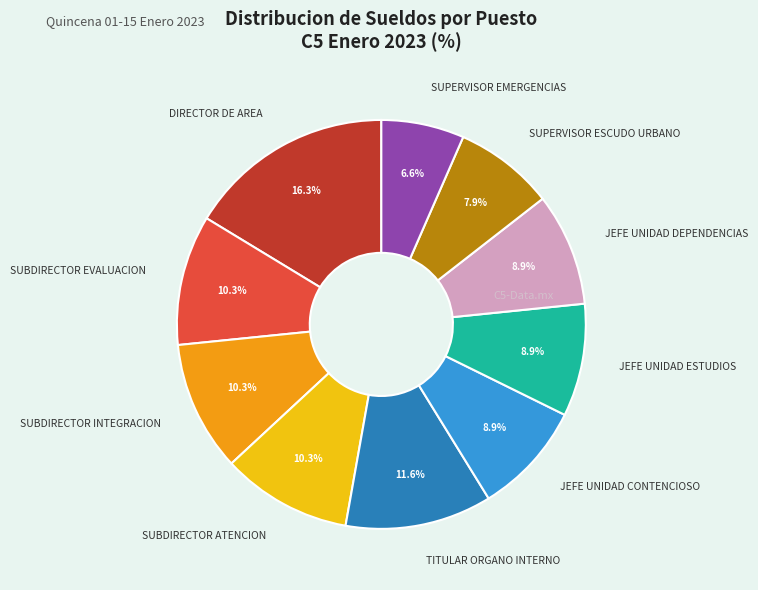

Is it true that SUBDIRECTOR EVALUACION is 10% of the pie?

True